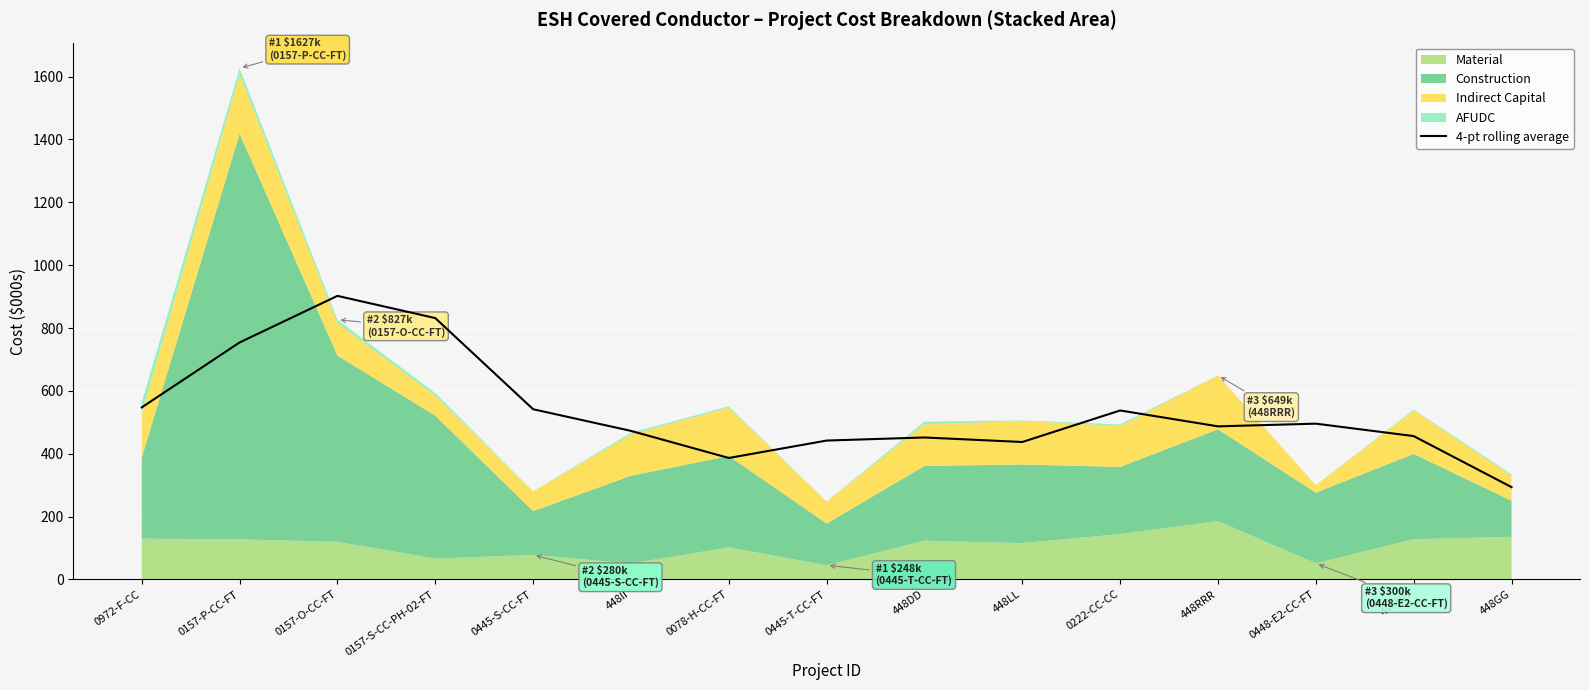

True or false: the data has more than 1 interior local peaks.

True